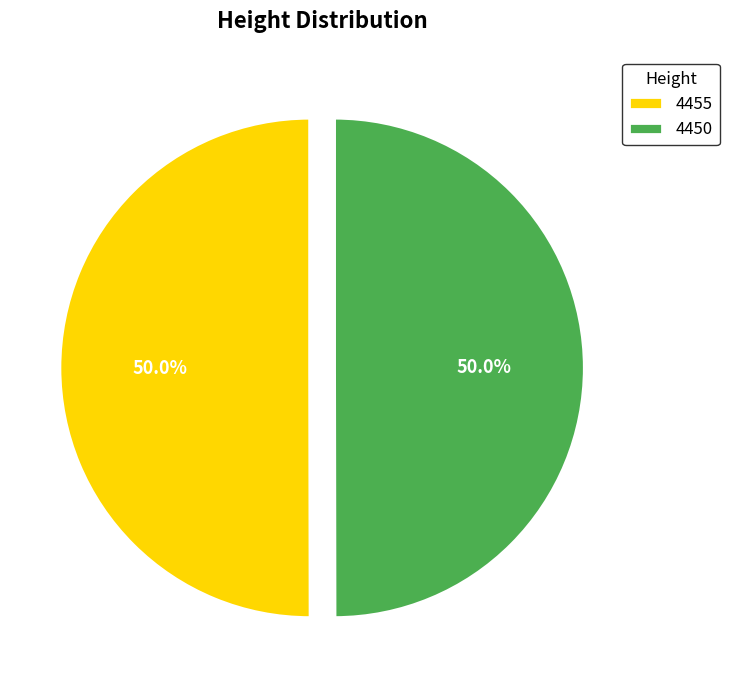

Combined, what portion of the pie is 4450 and 4455?

100.0%